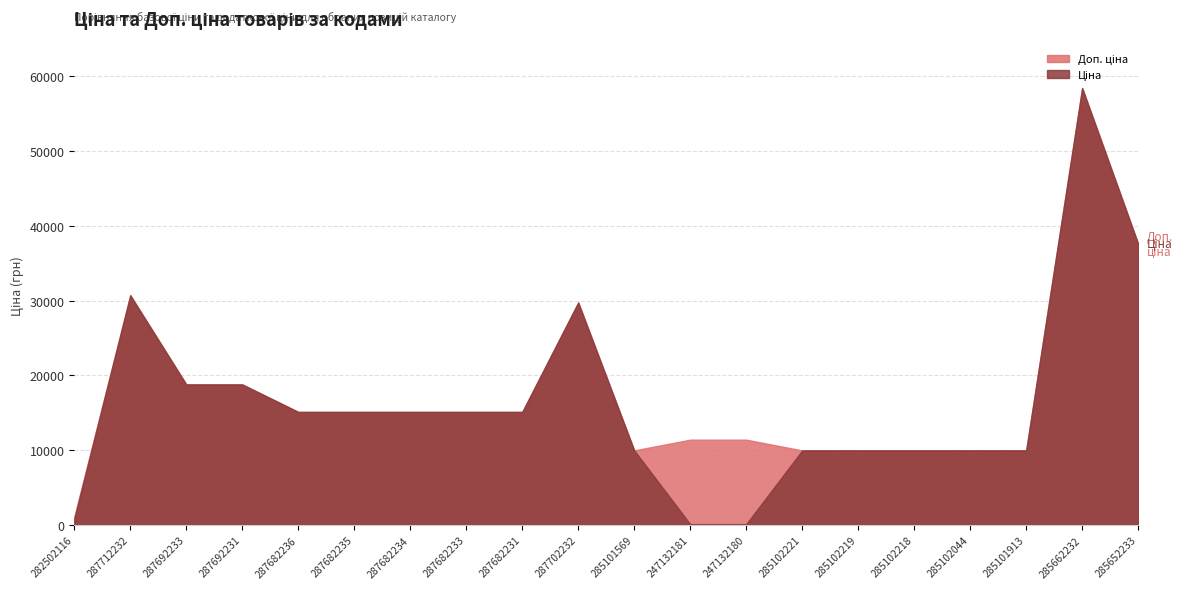

What are all the series names shown in the legend?

Ціна, Доп. ціна